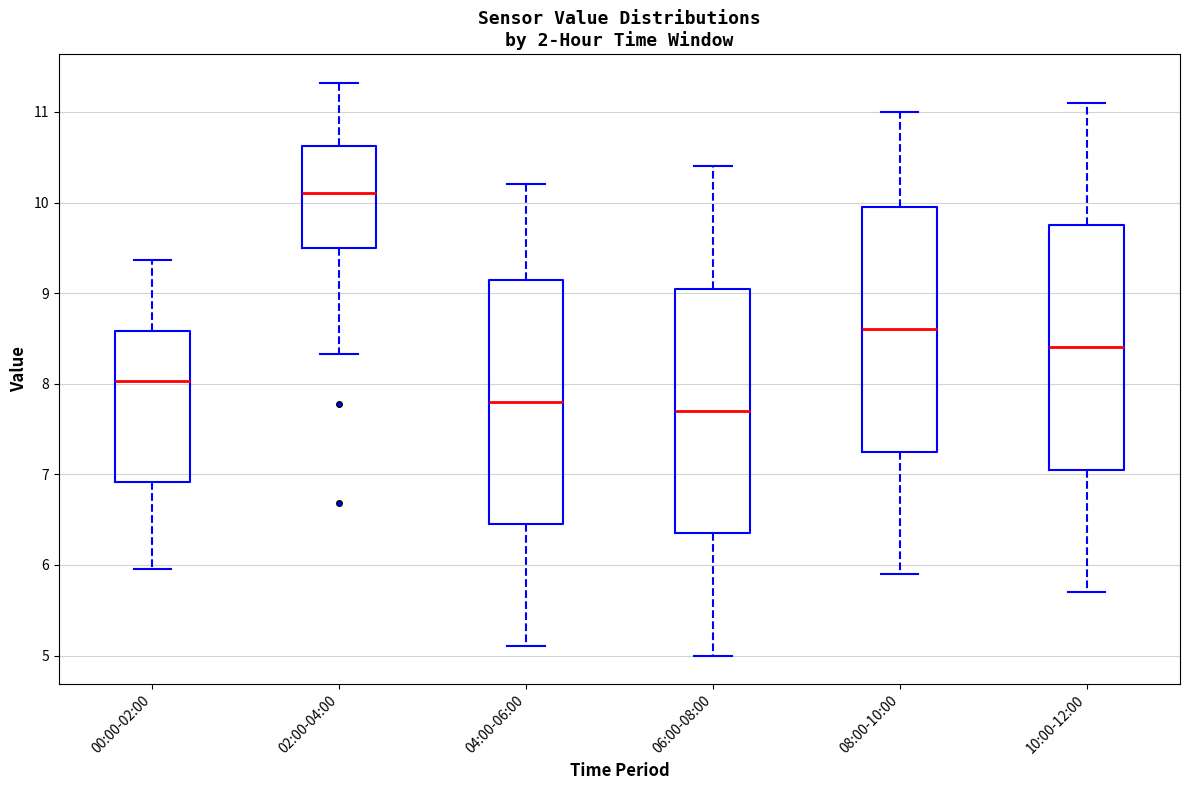

Reading left to right, read every box against the y-axis: the position of its median line, the range the box covers, and the ends of its whiskers. The values are not printed on the chart, so give them approximately, as read against the axis.

00:00-02:00: median 8.0, box 6.9 to 8.6, whiskers 6.0 to 9.4
02:00-04:00: median 10.1, box 9.5 to 10.6, whiskers 8.3 to 11.3
04:00-06:00: median 7.8, box 6.5 to 9.2, whiskers 5.1 to 10.2
06:00-08:00: median 7.7, box 6.4 to 9.1, whiskers 5.0 to 10.4
08:00-10:00: median 8.6, box 7.3 to 10.0, whiskers 5.9 to 11.0
10:00-12:00: median 8.4, box 7.1 to 9.8, whiskers 5.7 to 11.1